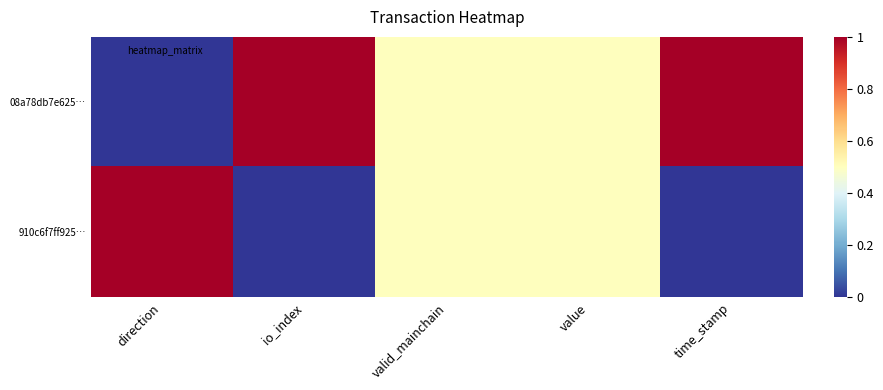

Count the number of data series in this chart.

2